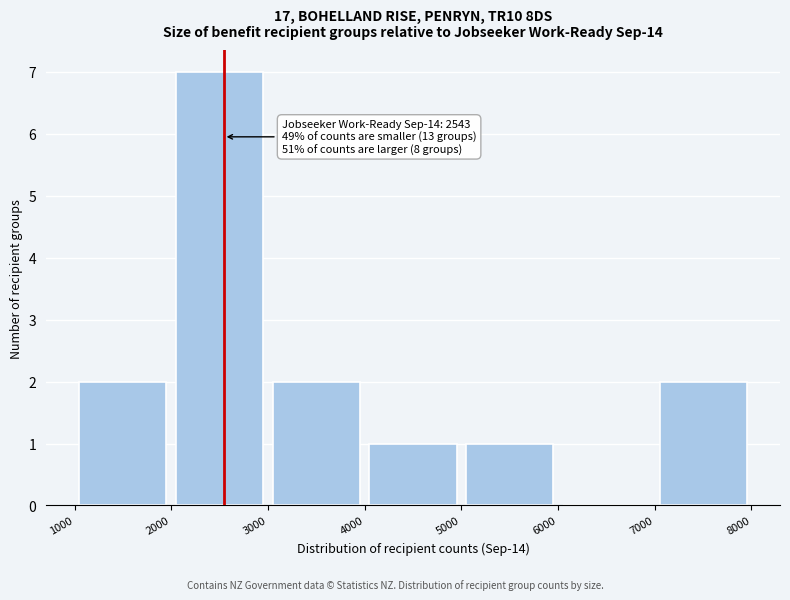

Which range on the x-axis has the tallest bar?

2000 to 3000